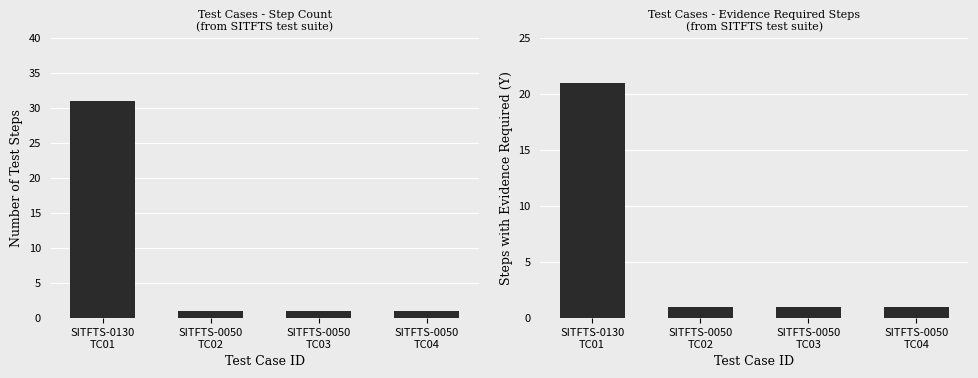

Rank the categories by Evidence Required (Y) value from lowest to highest.

SITFTS-0050
TC02, SITFTS-0050
TC03, SITFTS-0050
TC04, SITFTS-0130
TC01